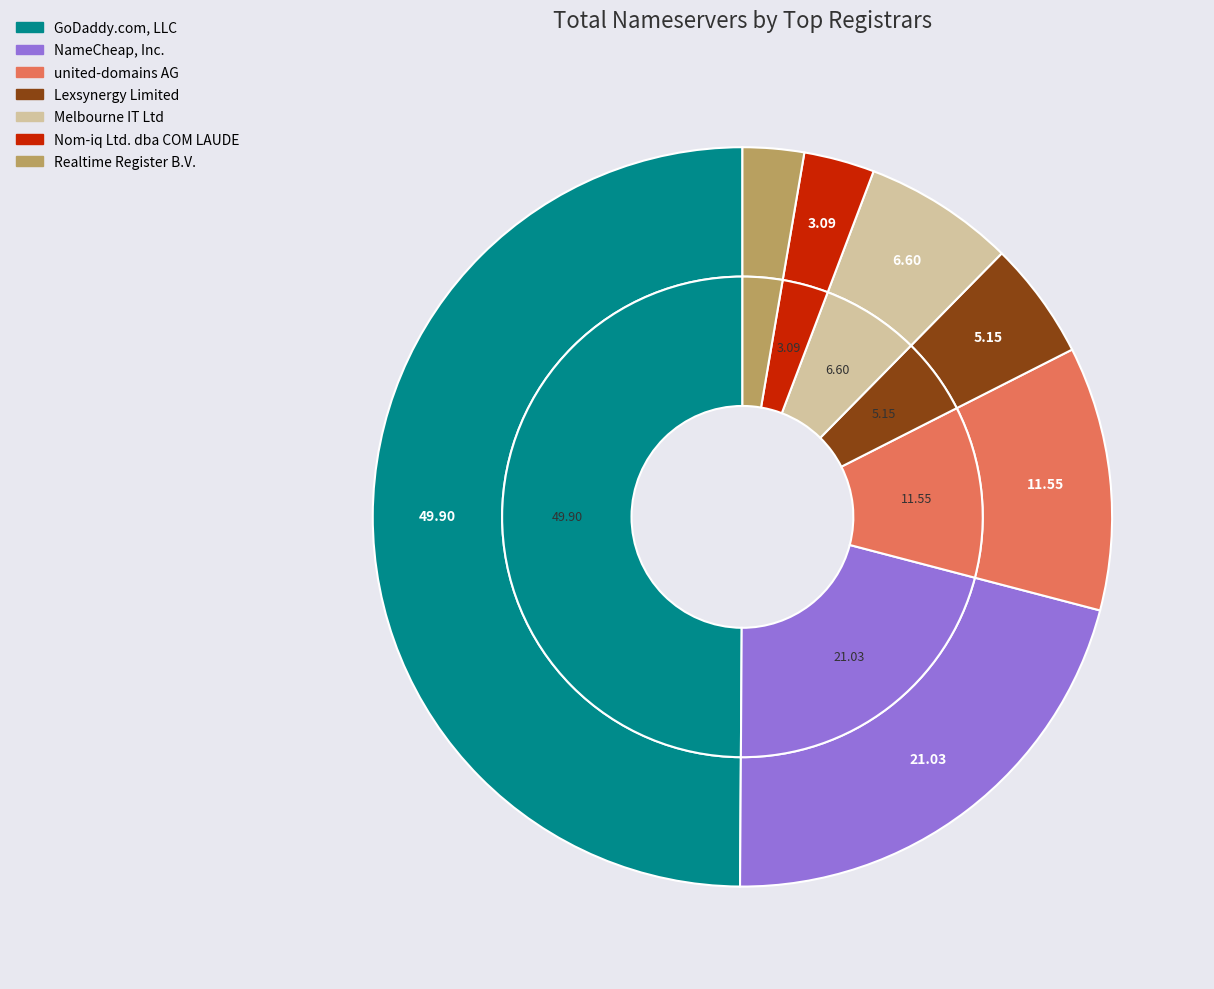

True or false: Realtime Register B.V. accounts for 3% of the total.

True